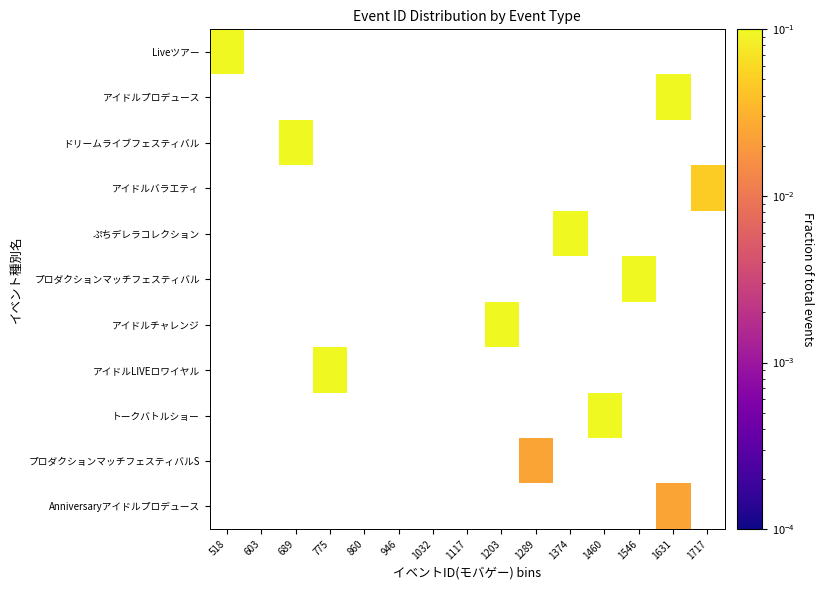

Rank the categories by アイドルプロデュース value from lowest to highest.

518, 603, 689, 775, 860, 946, 1032, 1117, 1203, 1289, 1374, 1460, 1546, 1631, 1717